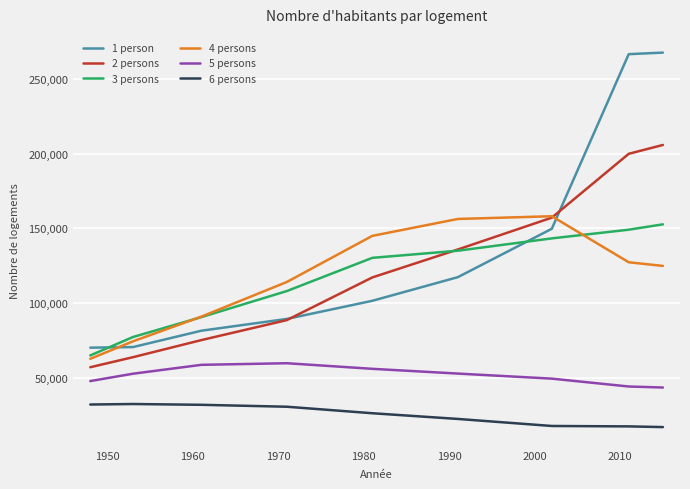

Which series has the largest total across all categories?

1 person